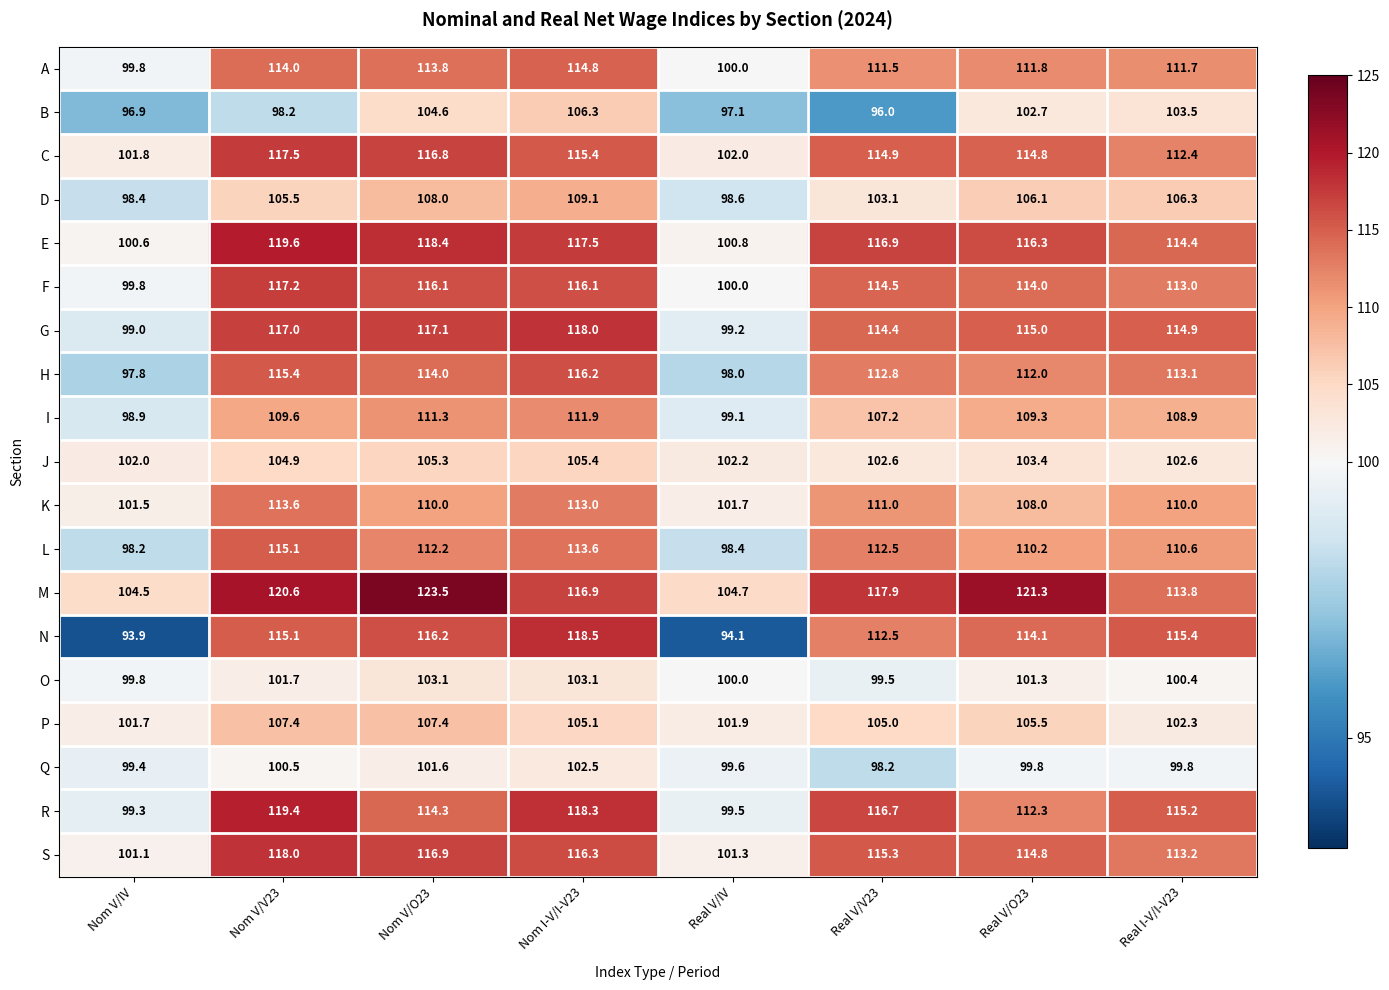

Is it true that E equals 100.6 at Nom V/IV?

True